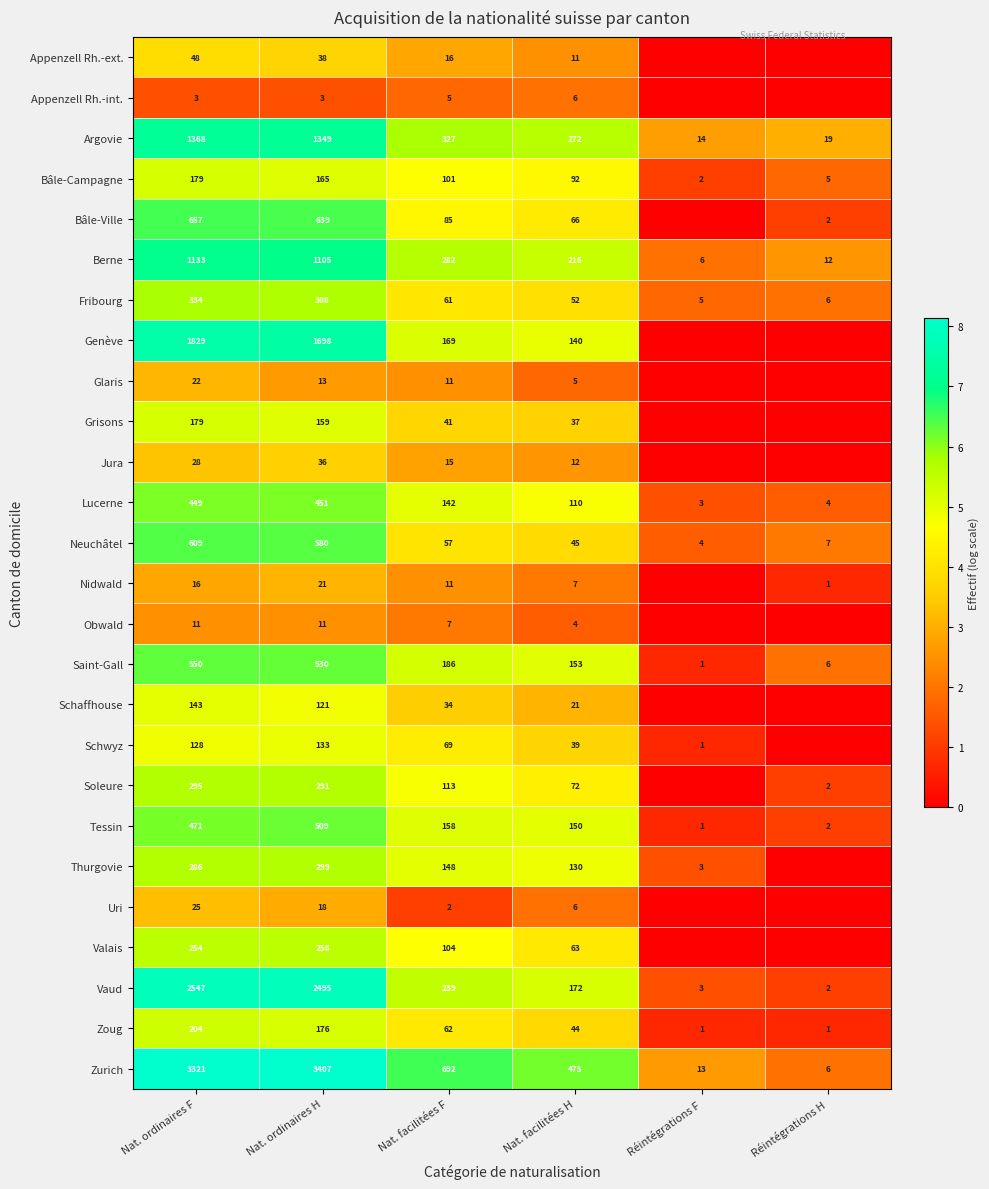

What is the difference between the maximum and minimum values in the Neuchâtel series?

605